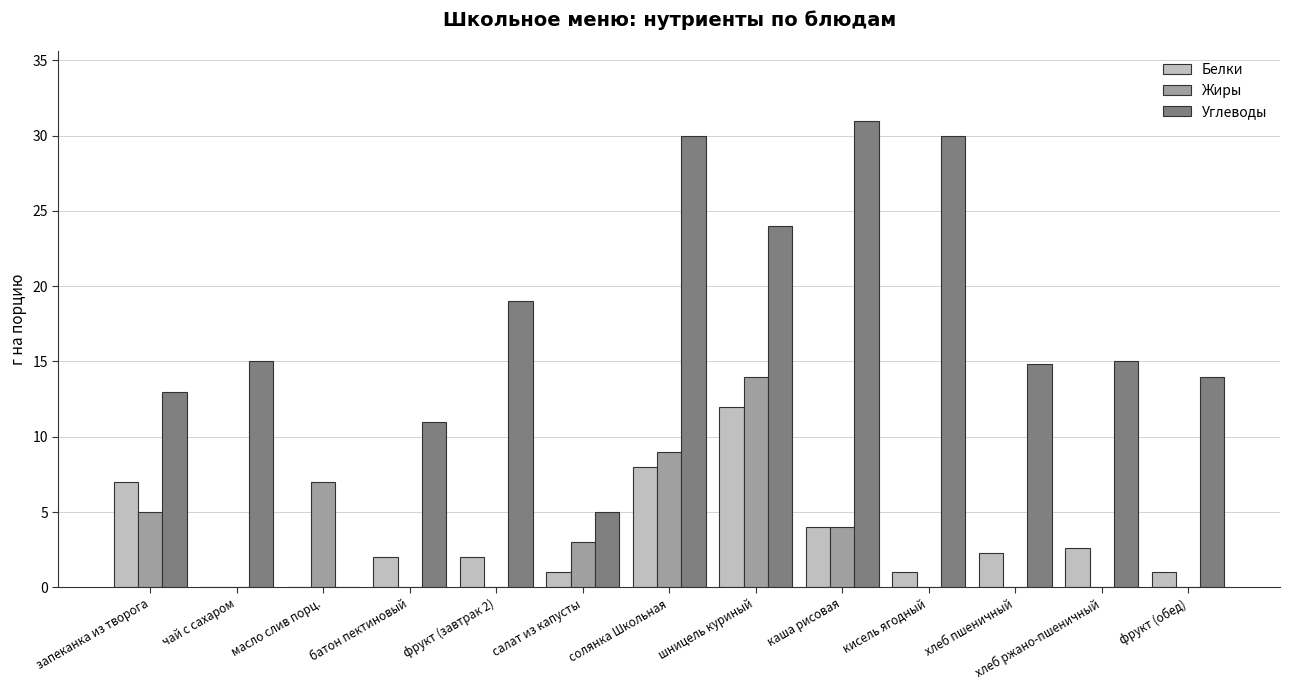

Is it true that Белки equals -4.1 at масло слив порц.?

False